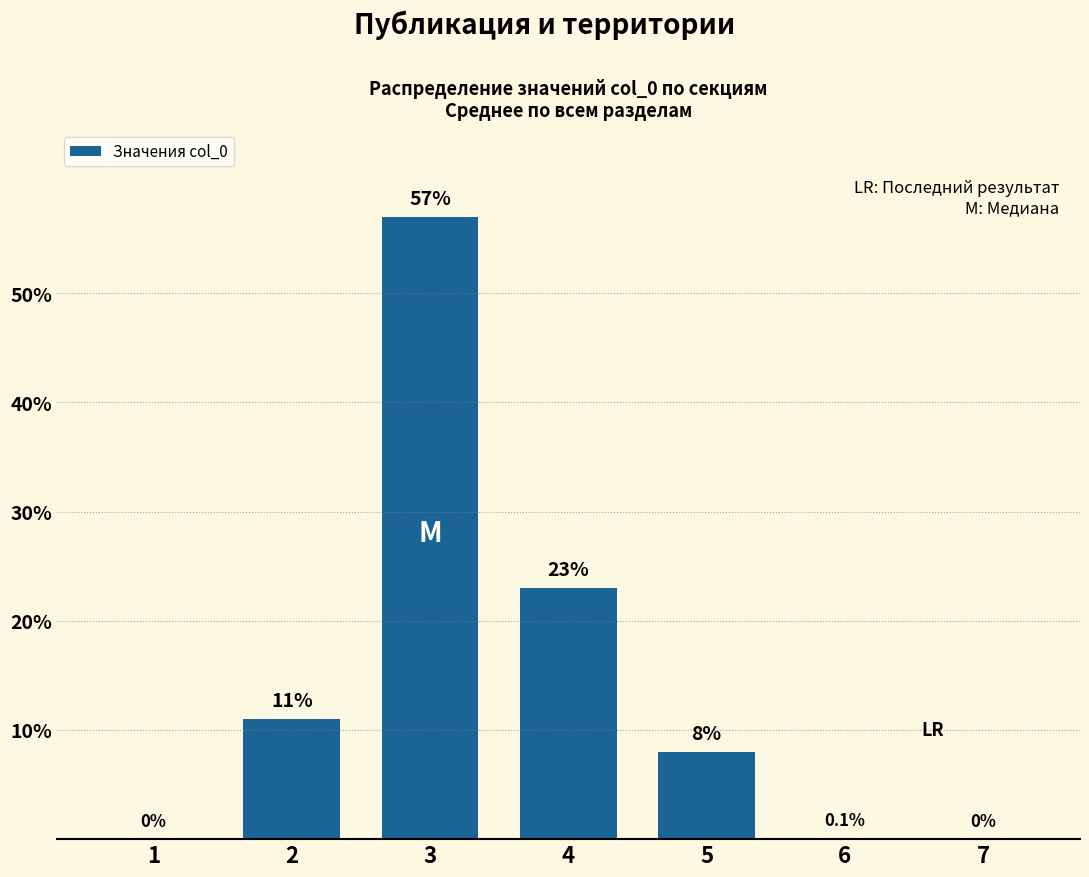

Reading right to left, extract all data points from this chart.

0.0	0.1	8.0	23.0	57.0	11.0	0.0